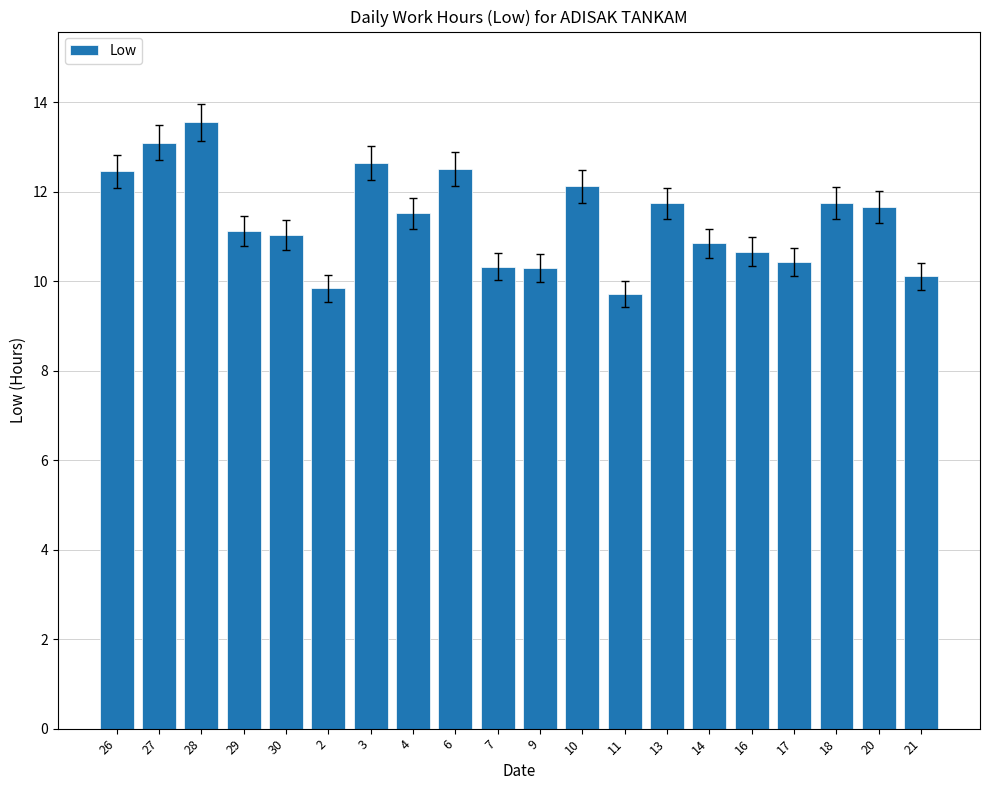

Which category has the highest value across all series?

28